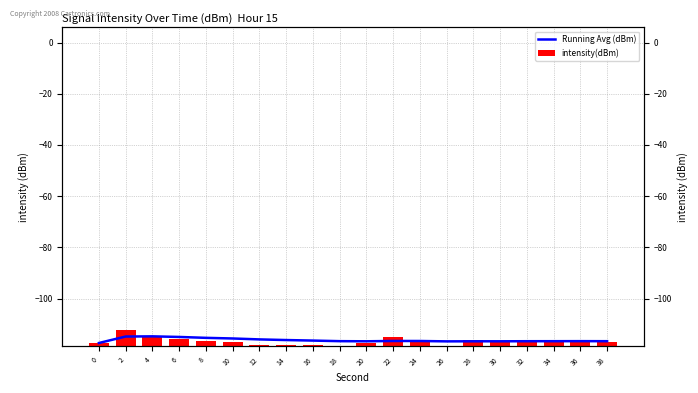

How many values in the Running Avg (dBm) series exceed -116?

6